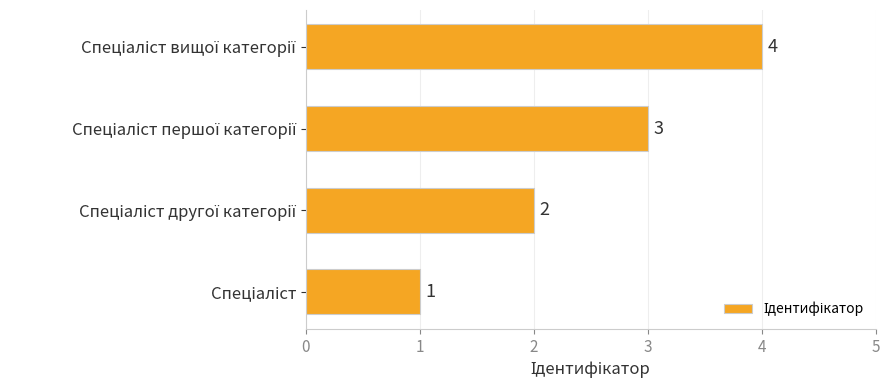

How many bars are there in total?

4